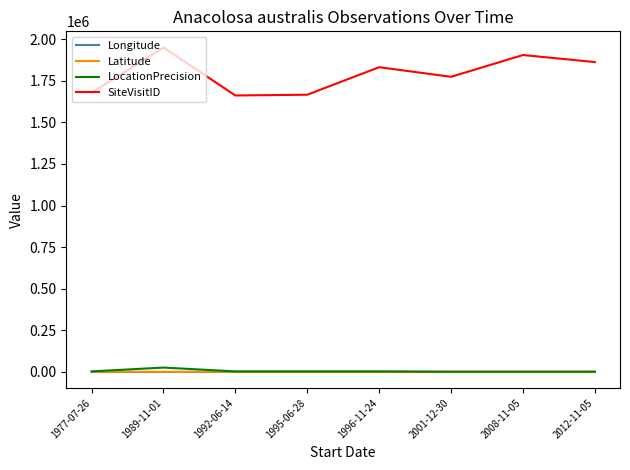

What is the sum of the LocationPrecision values at 1995-06-28 and 2008-11-05?

2100.0